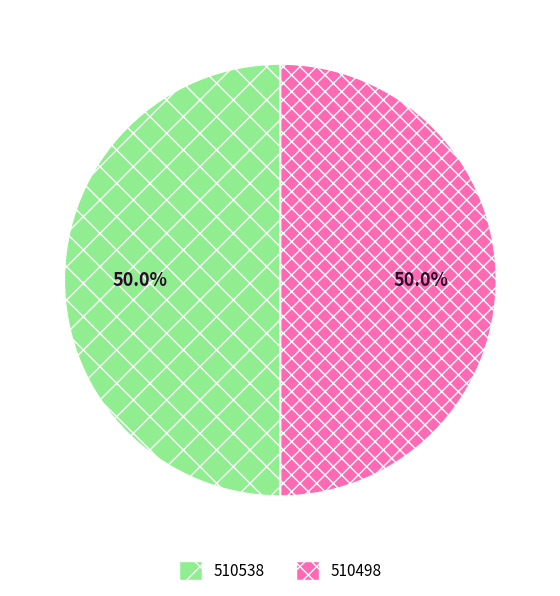

Is the sum of 510498 and 510538 greater than half?

Yes